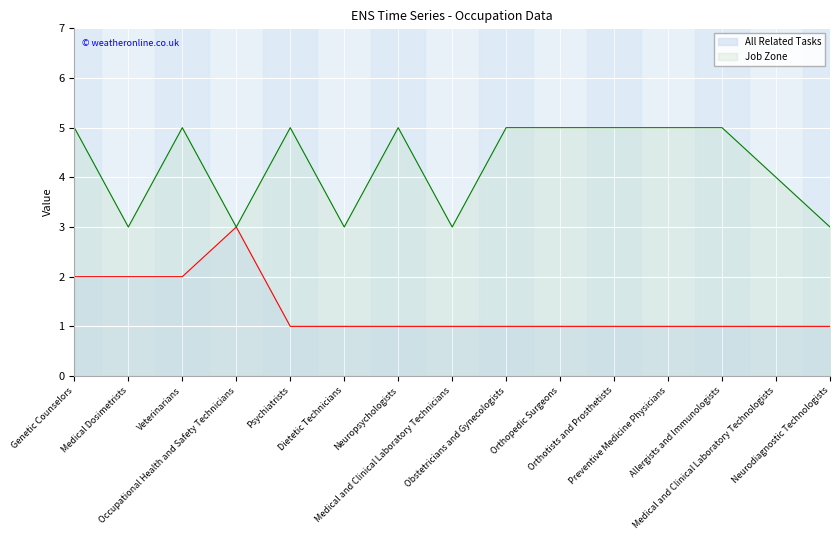

At which label is Job Zone closest to 4?

Medical and Clinical Laboratory Technologists